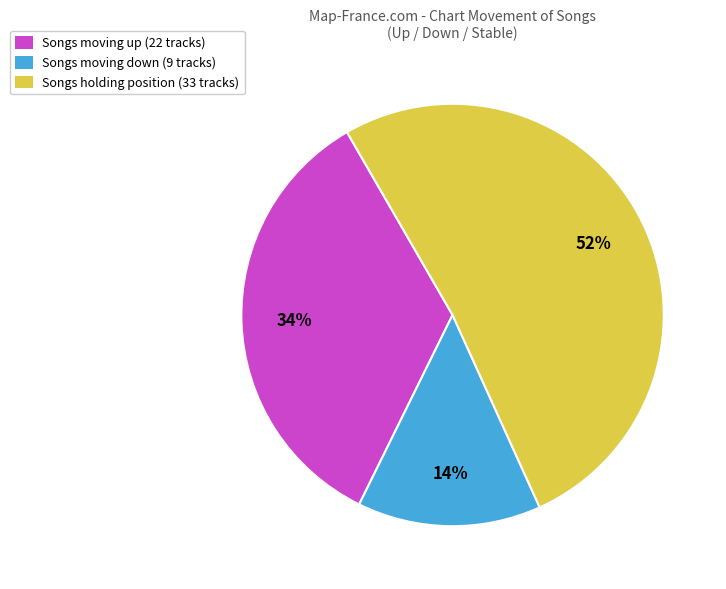

Approximately how many times larger is the value at Songs moving down (9 tracks) compared to Songs holding position (33 tracks)?

0.3